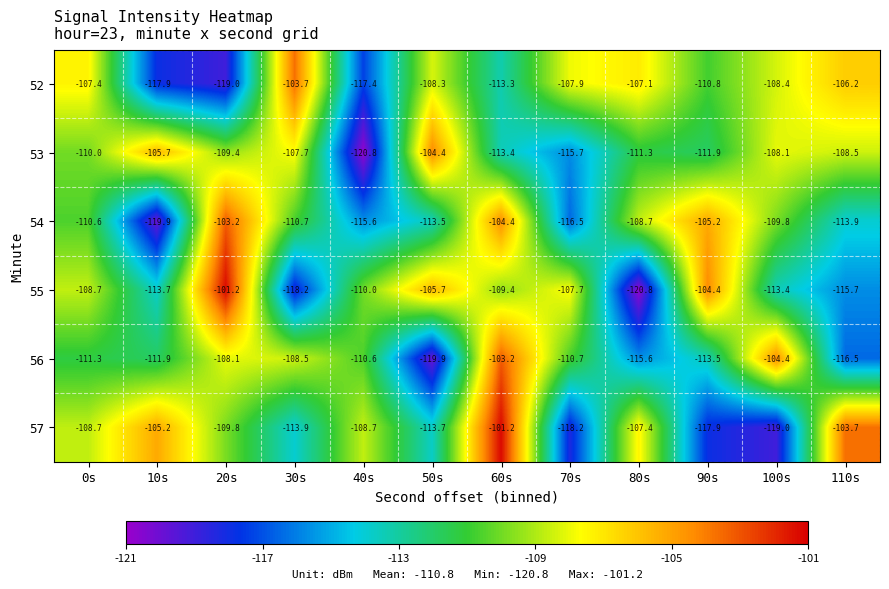

Is it true that 54 equals -162.8 at 70s?

False